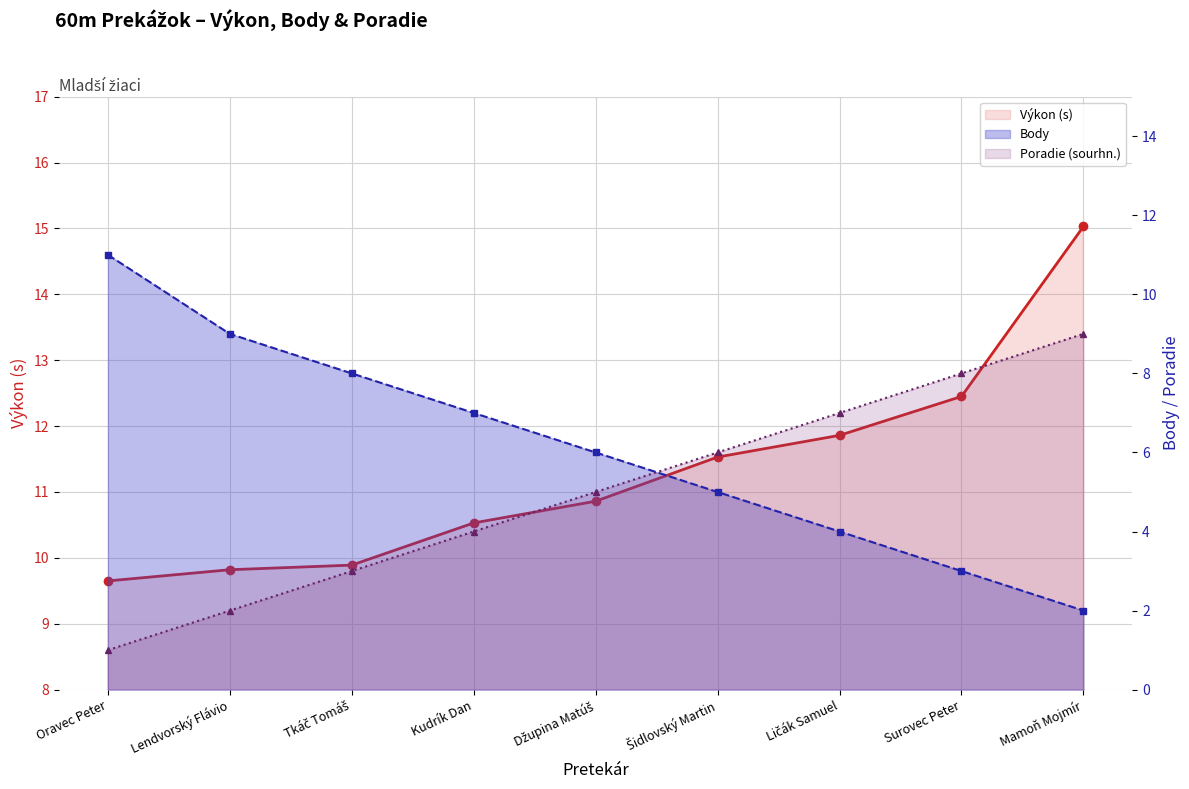

At Kudrík Dan, list the series in order from largest to smallest.

Výkon (s) line, Body line, Poradie line